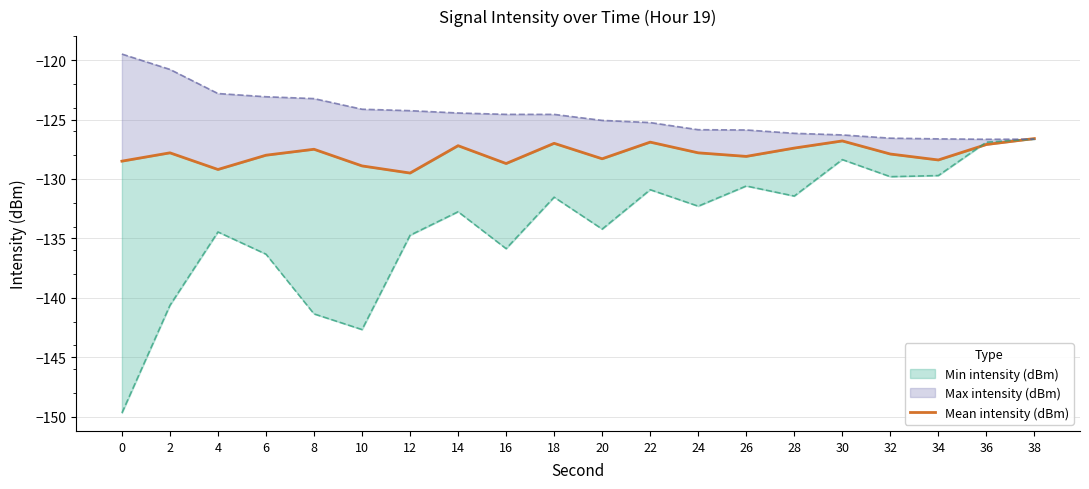

True or false: the data shows -128.1 at 26.

True